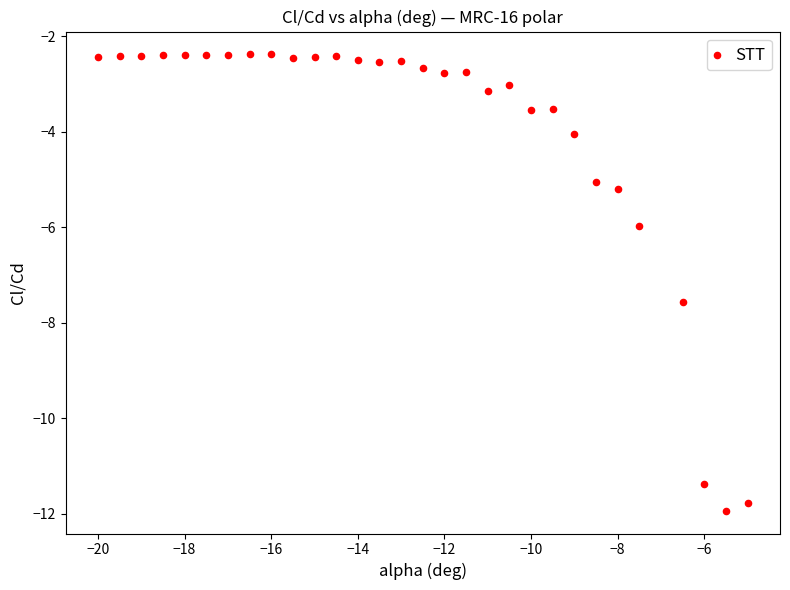

What is the range of X values (max minus min)?

15.0